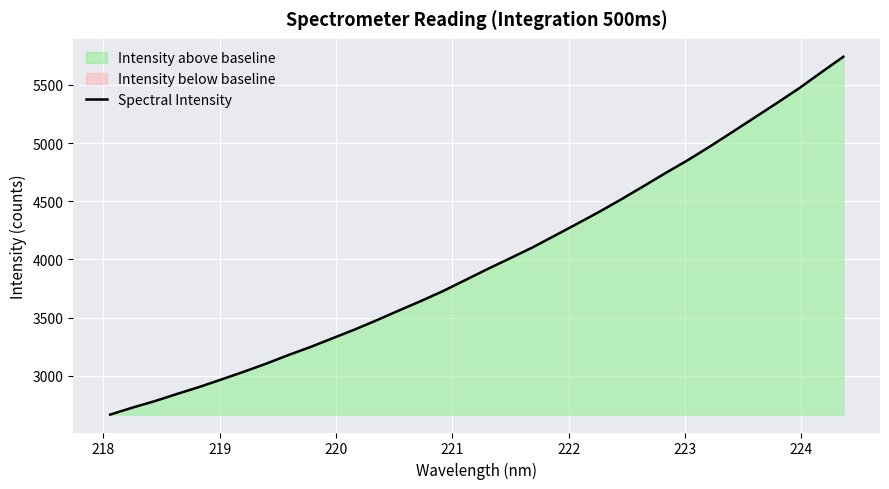

What is the highest value of the Spectral Intensity series?

5742.7